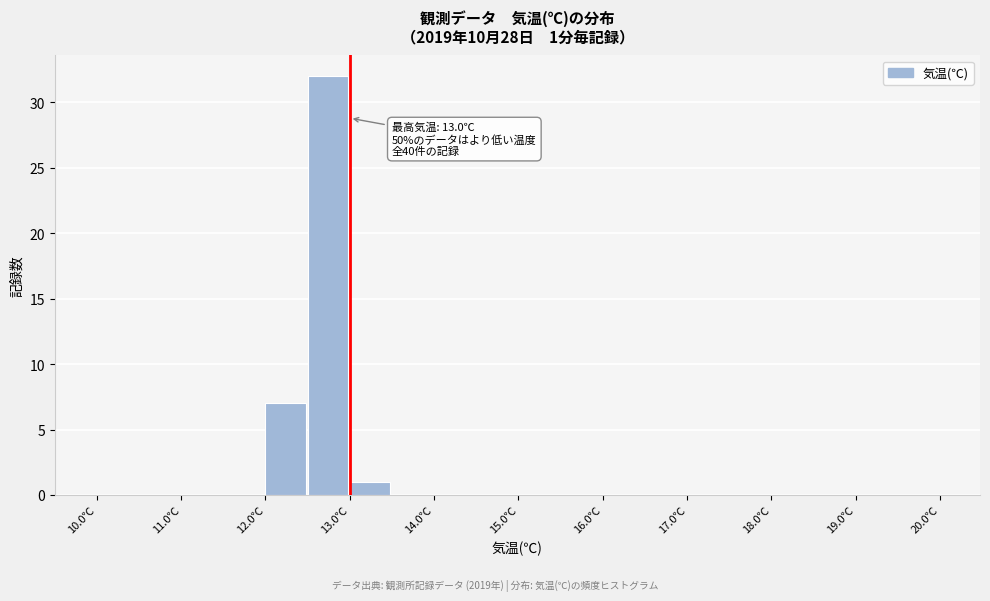

Which range on the x-axis has the tallest bar?

12.5 to 13.0